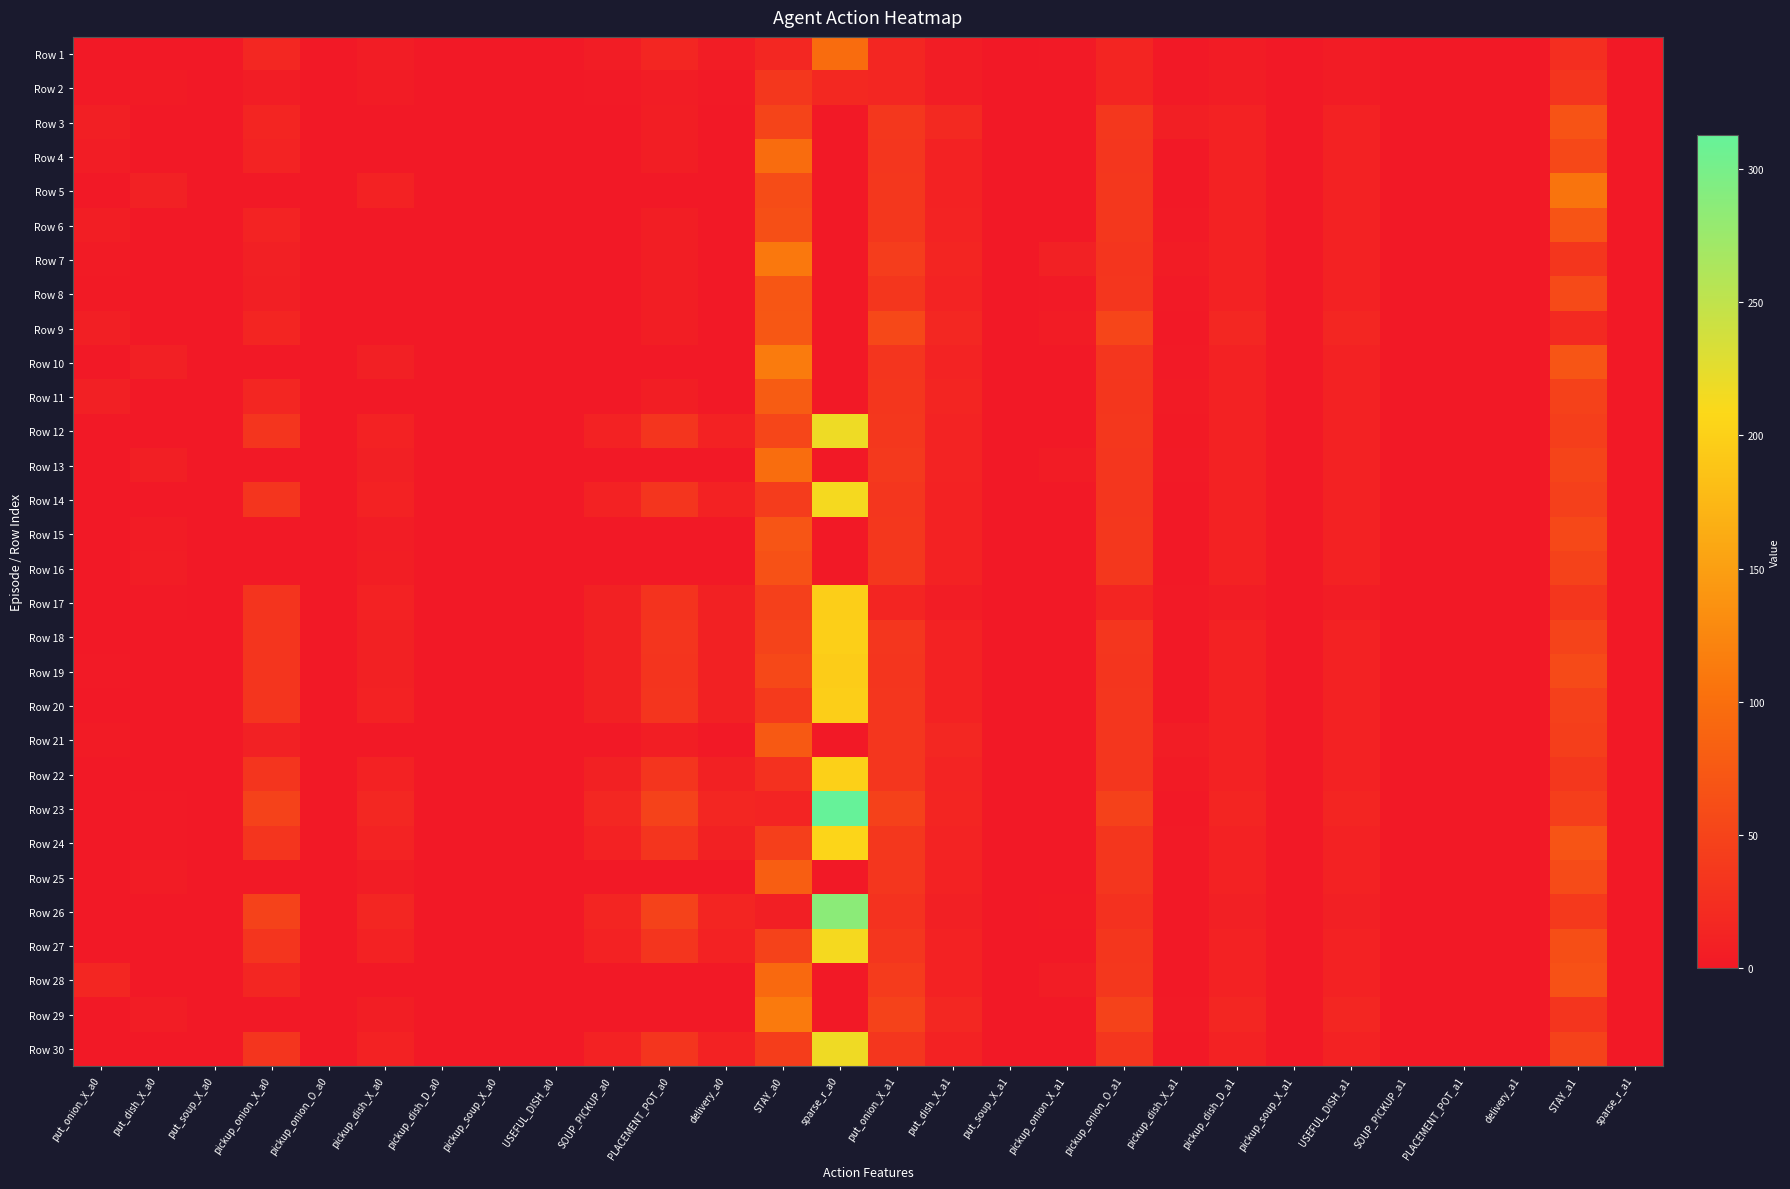

At which category is the sum across all series the highest?

sparse_r_a0